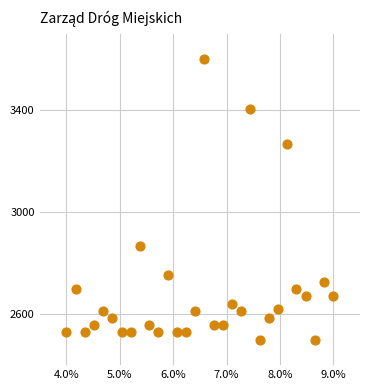

What Y value in the scatter plot is closest to 3050?

2866.7